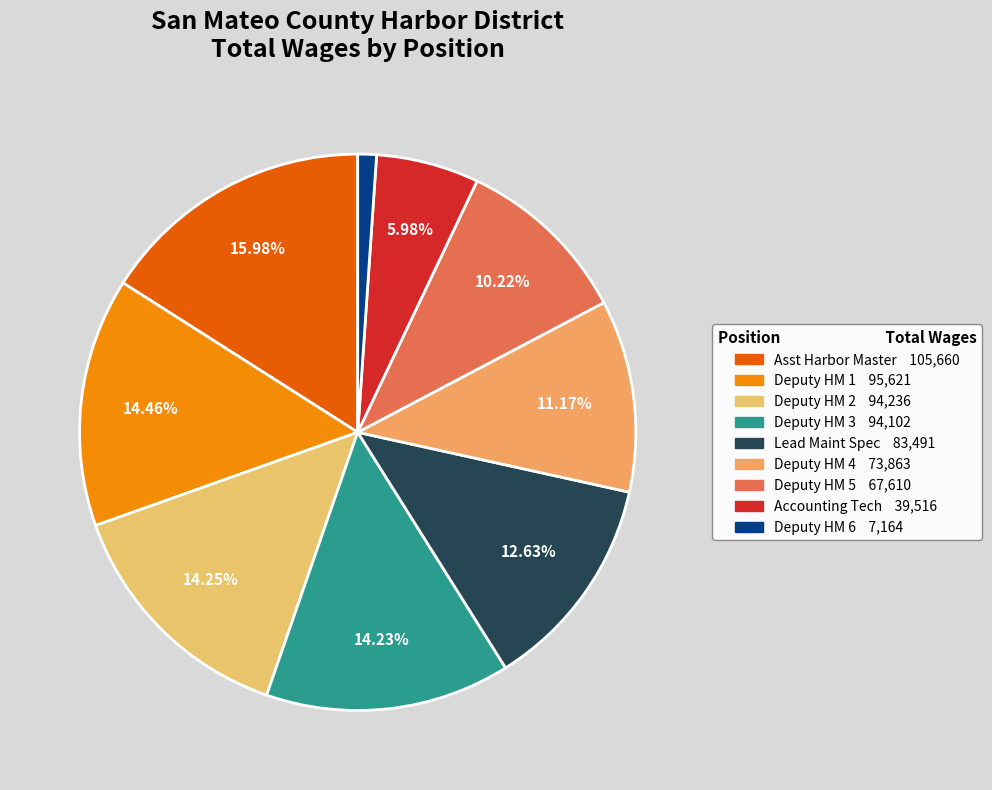

Count the number of slices in the pie.

9